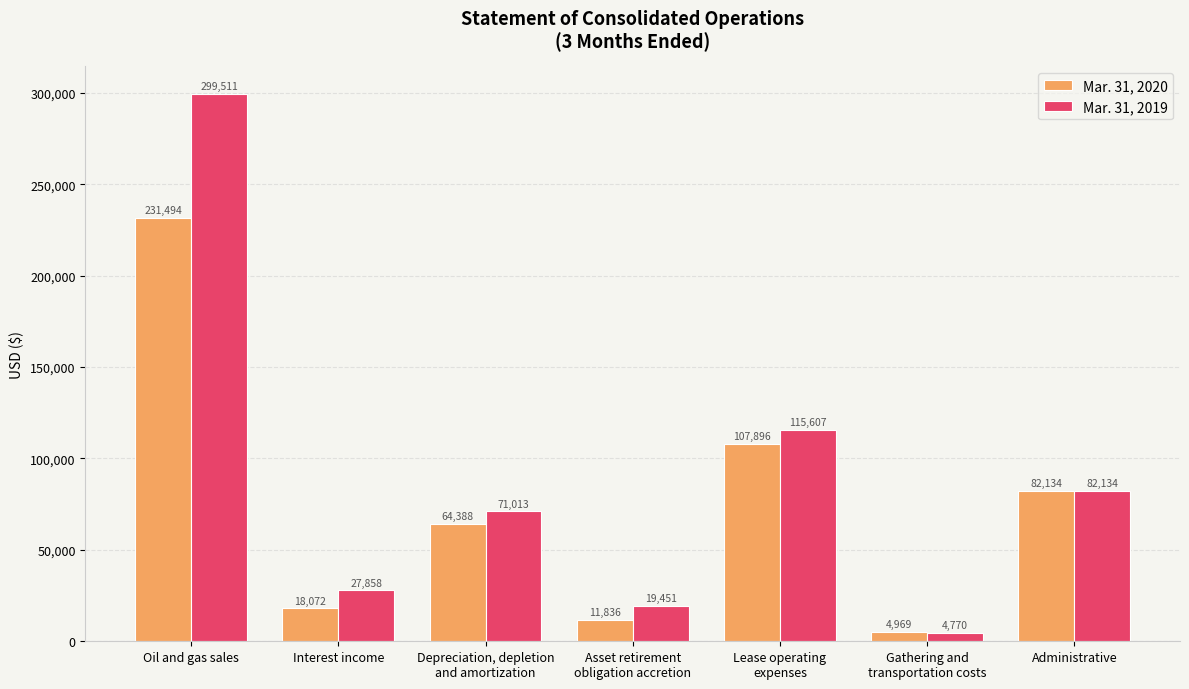

What is the difference between the highest and lowest values at Lease operating
expenses?

7711